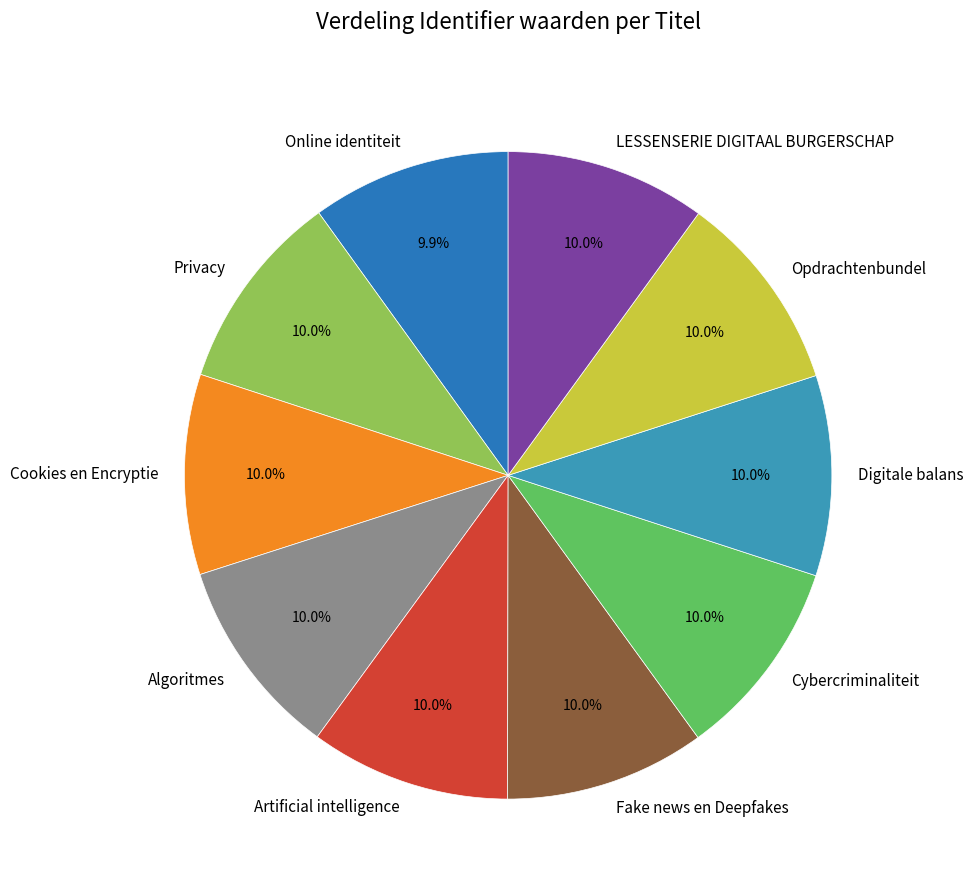

What portion of the pie excludes Online identiteit?

90.1%